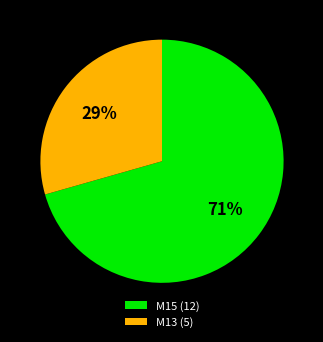

Which slice is the smallest?

M13 (5)